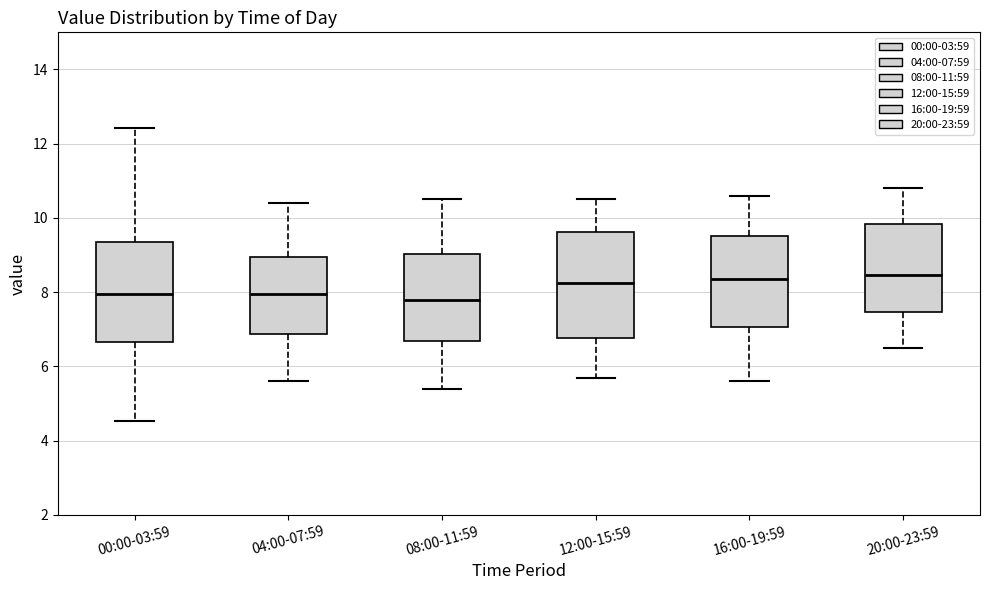

Reading left to right, transcribe this box plot: for each box, give where its median line is, the range the box spans, and where its two whiskers end, as read against the y-axis. The values are not printed on the chart, so give them approximately, as read against the axis.

00:00-03:59: median 8.0, box 6.6 to 9.4, whiskers 4.6 to 12.4
04:00-07:59: median 8.0, box 6.8 to 9.0, whiskers 5.6 to 10.4
08:00-11:59: median 7.8, box 6.6 to 9.0, whiskers 5.4 to 10.6
12:00-15:59: median 8.2, box 6.8 to 9.6, whiskers 5.8 to 10.6
16:00-19:59: median 8.4, box 7.0 to 9.6, whiskers 5.6 to 10.6
20:00-23:59: median 8.4, box 7.4 to 9.8, whiskers 6.6 to 10.8